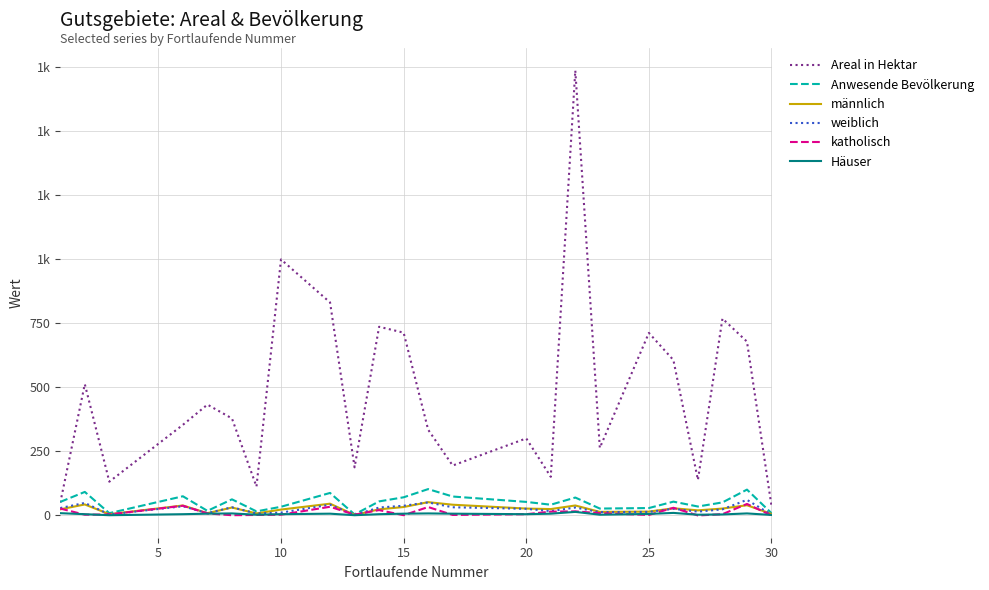

Does the chart have visible grid lines?

Yes